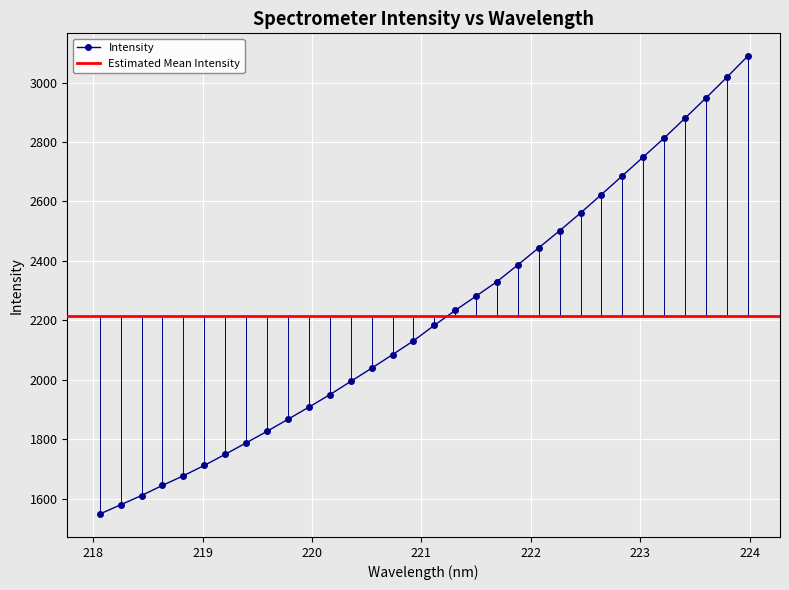

The chart shows a value of 4443.4 at 223.9802. True or false?

False